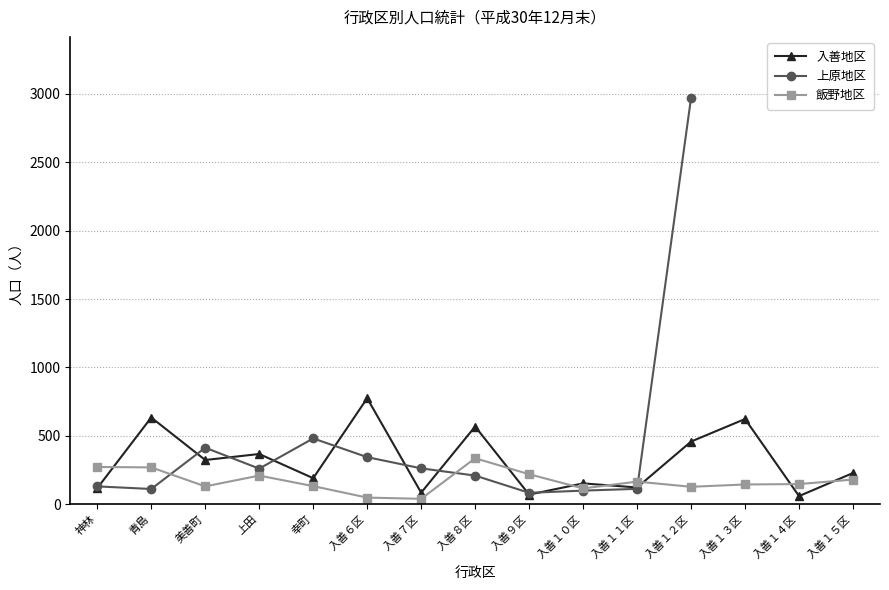

What are all the series names shown in the legend?

入善地区, 上原地区, 飯野地区